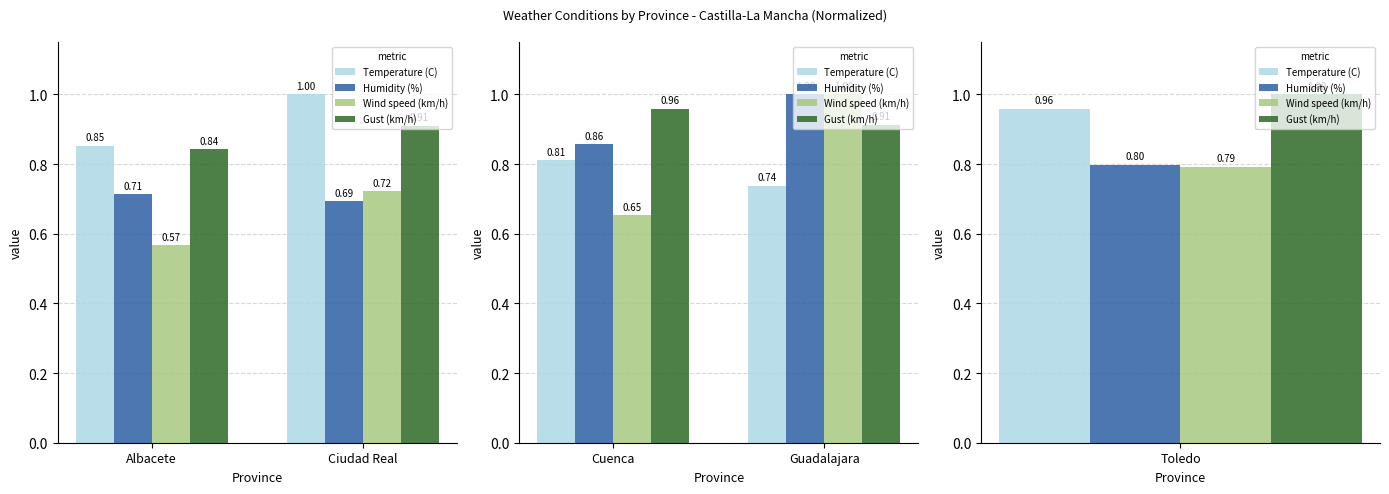

Are the bars horizontal?

No